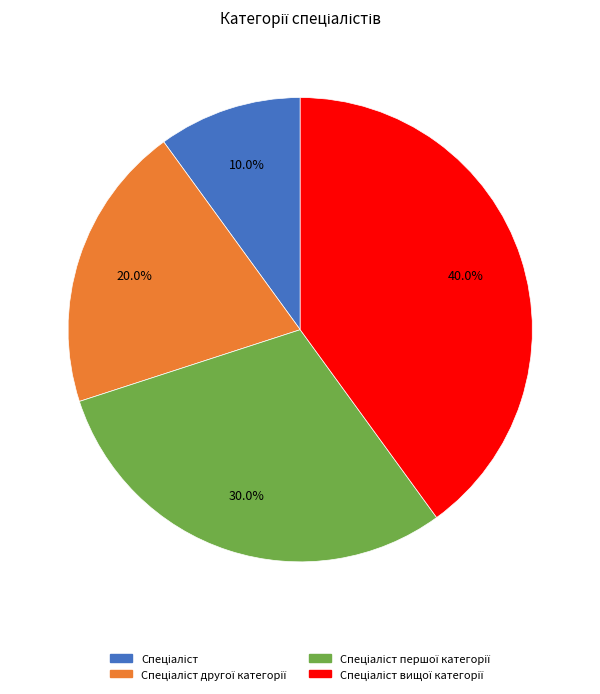

Does any single category account for the majority?

No